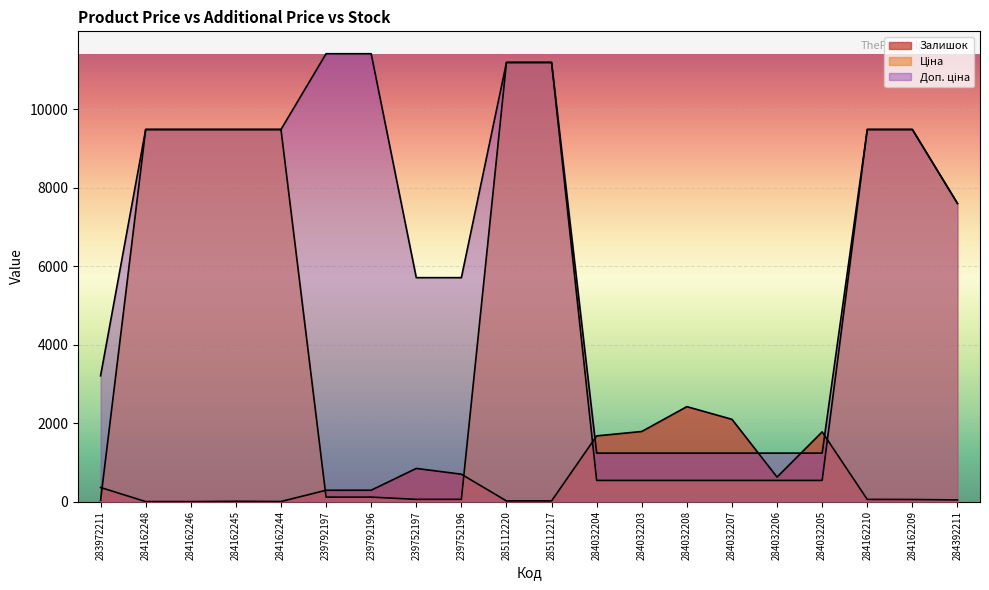

What is the difference between the maximum and minimum values in the Доп. ціна series?

10174.6